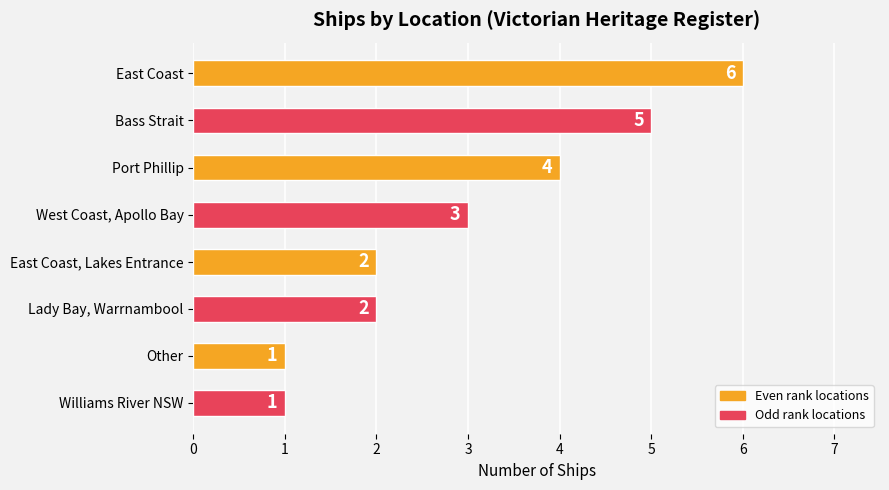

The value at Port Phillip is 1. True or false?

False